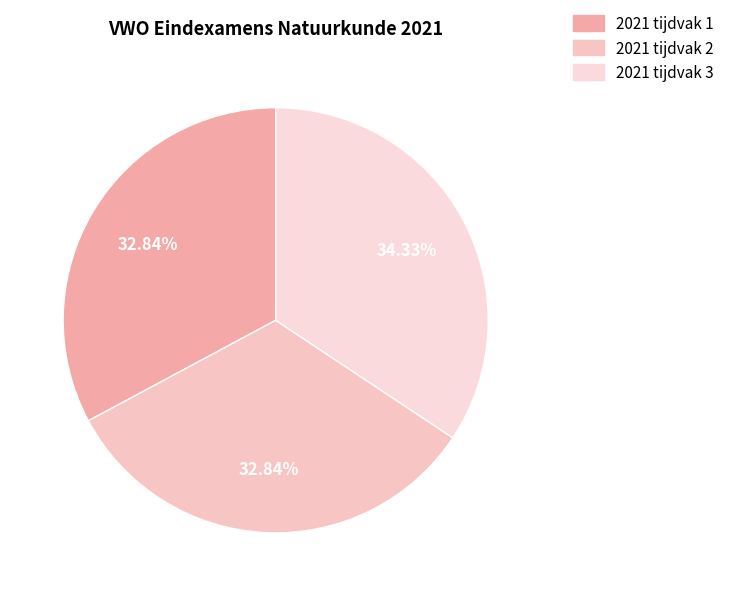

How much of the chart is everything except 2021 tijdvak 1?

67.2%